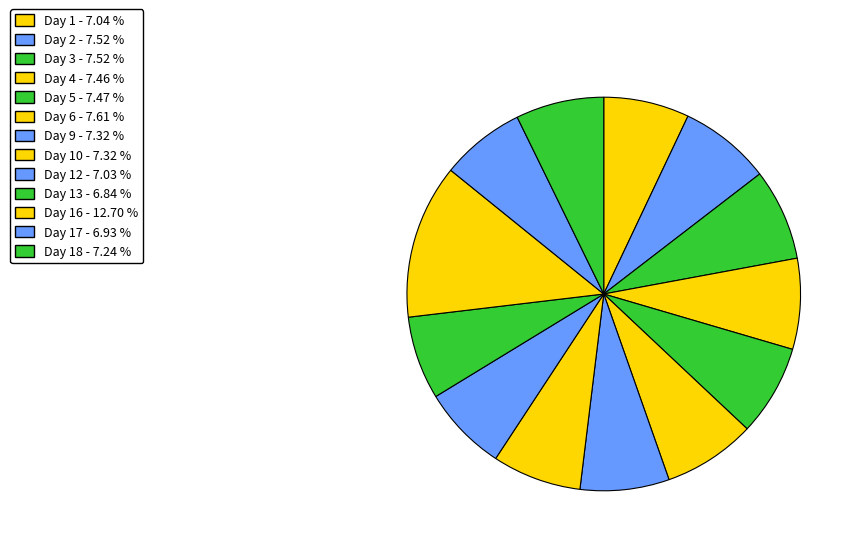

How many segments does this pie chart have?

13